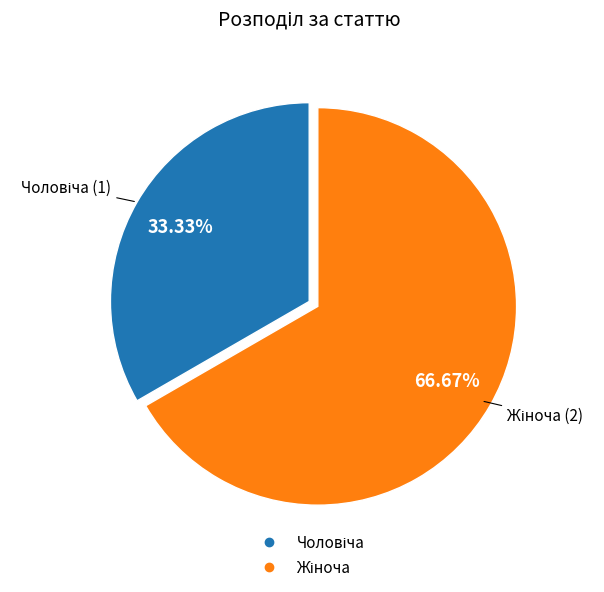

Does any single category account for the majority?

Yes